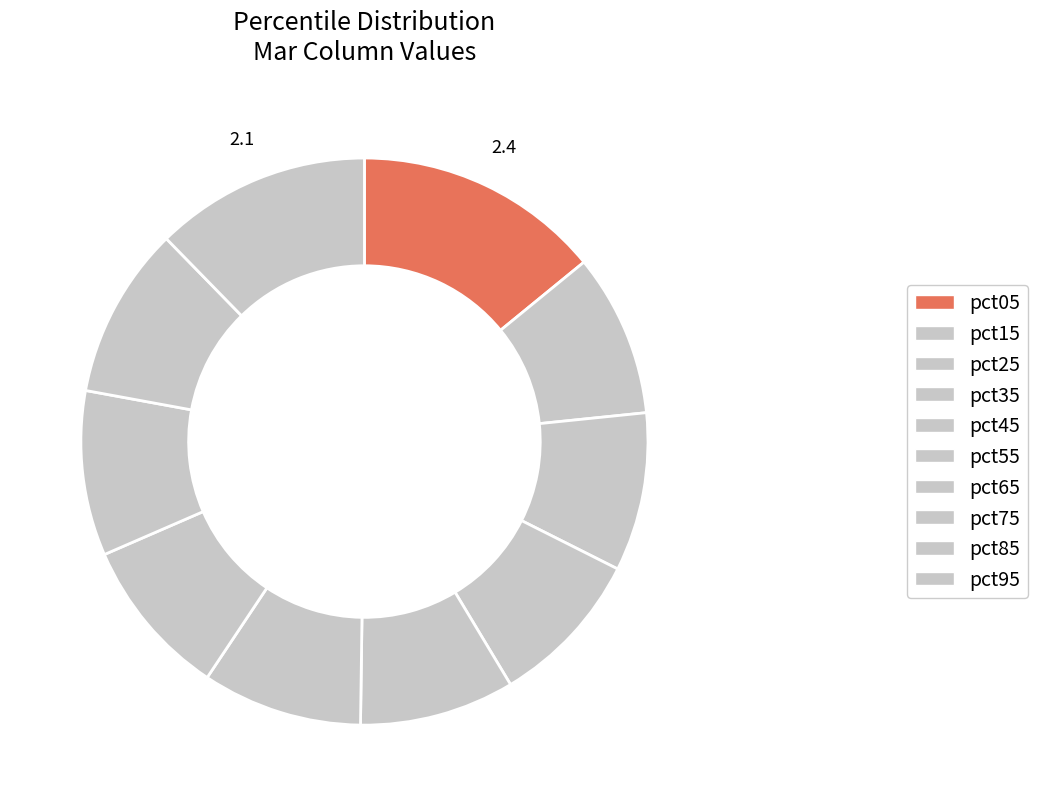

Combined, what portion of the pie is pct85 and pct75?

19.2%